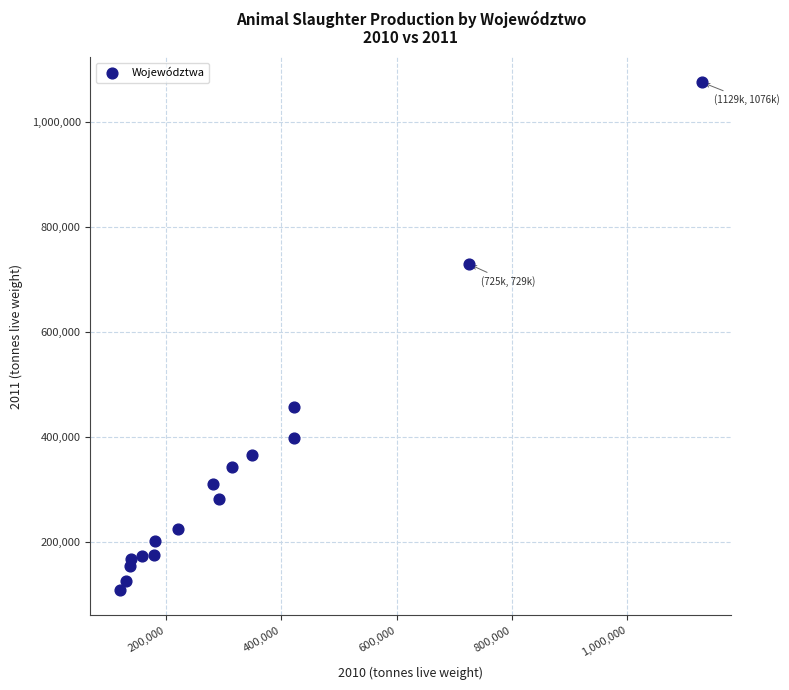

What is the range of Y values (max minus min)?

968927